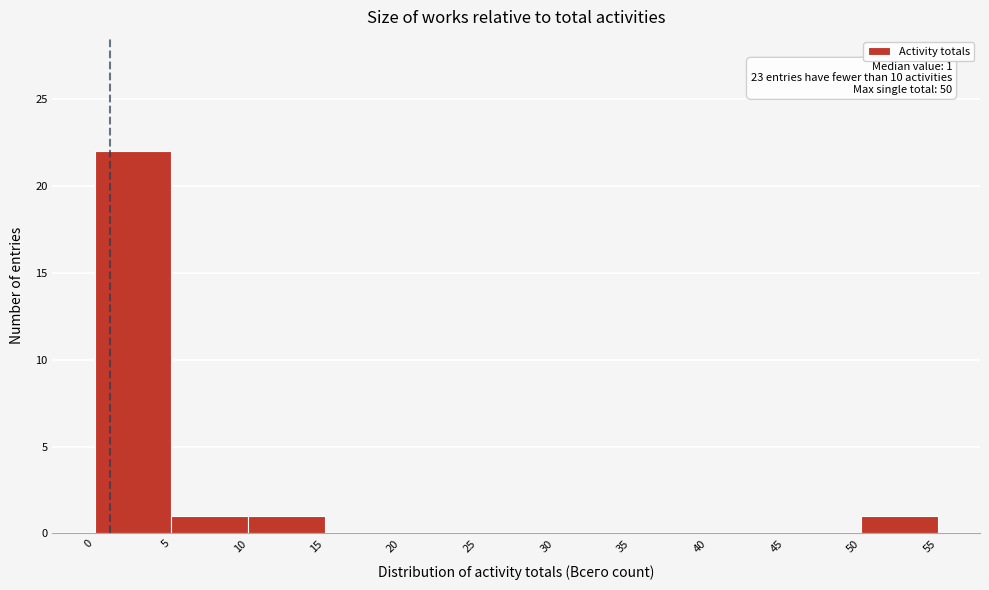

Which range on the x-axis has the tallest bar?

0 to 5